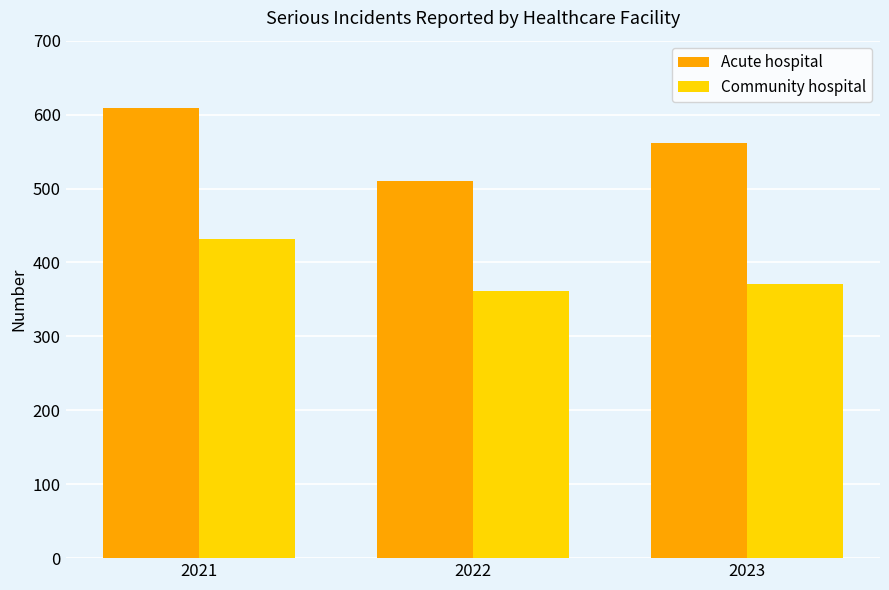

Are the bars horizontal?

No